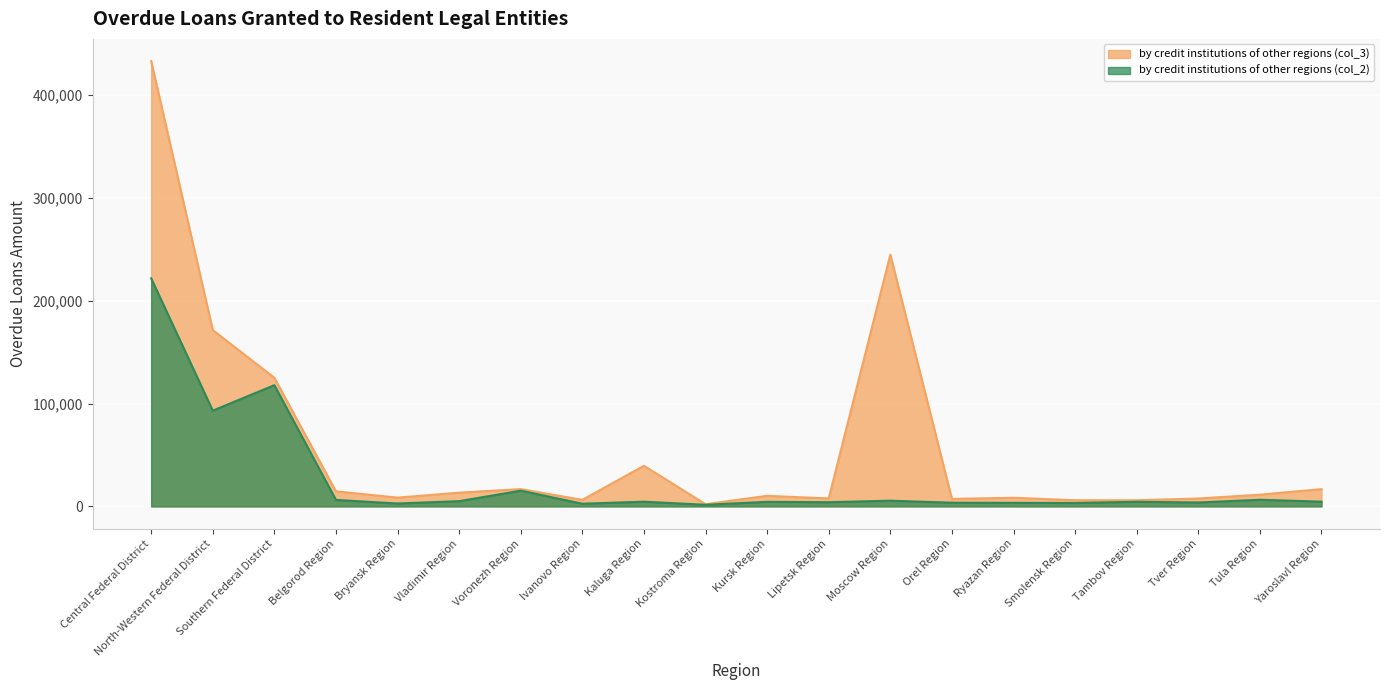

In by credit institutions of other regions (col_3), how many points are lower than both neighbors (excluding endpoints)?

6